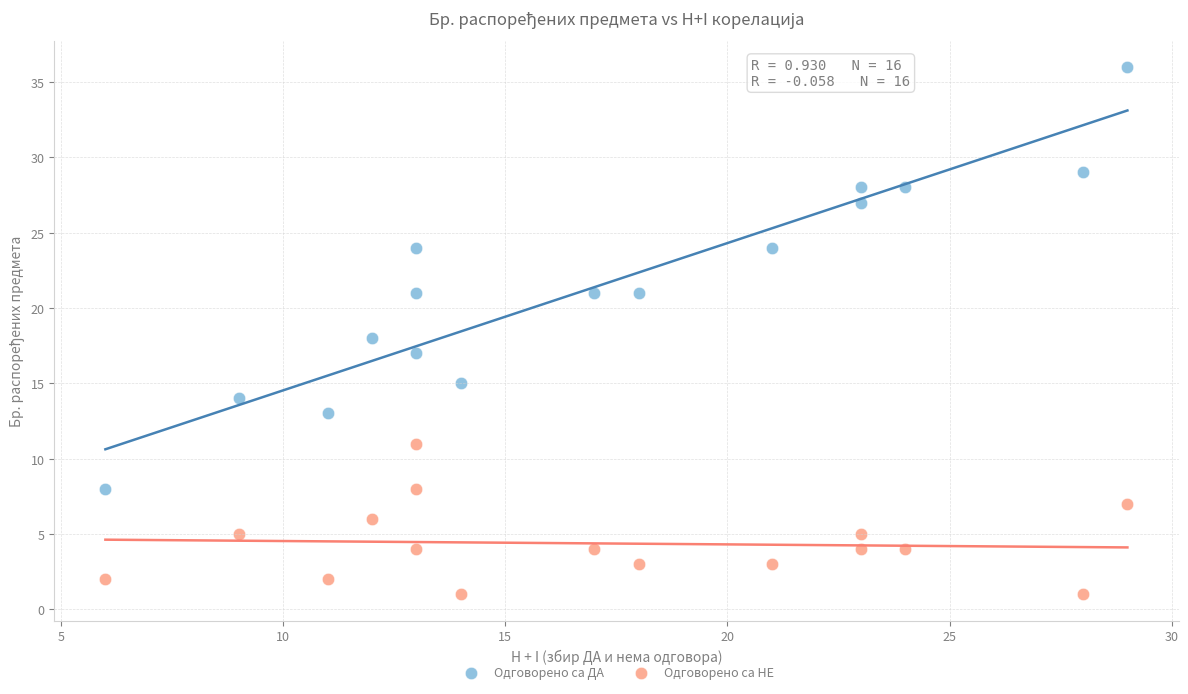

What is the X range (max minus min) for the scatter plot?

23